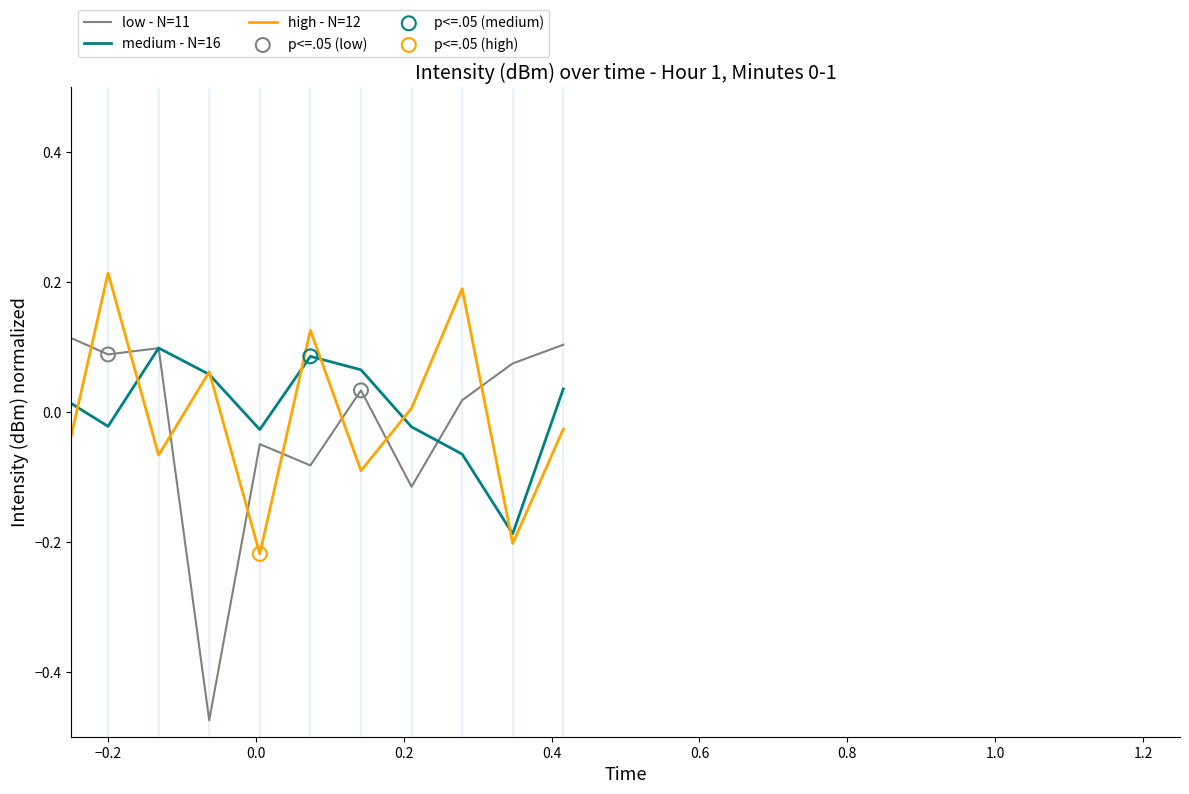

At how many categories does at least one series exceed 0?

19